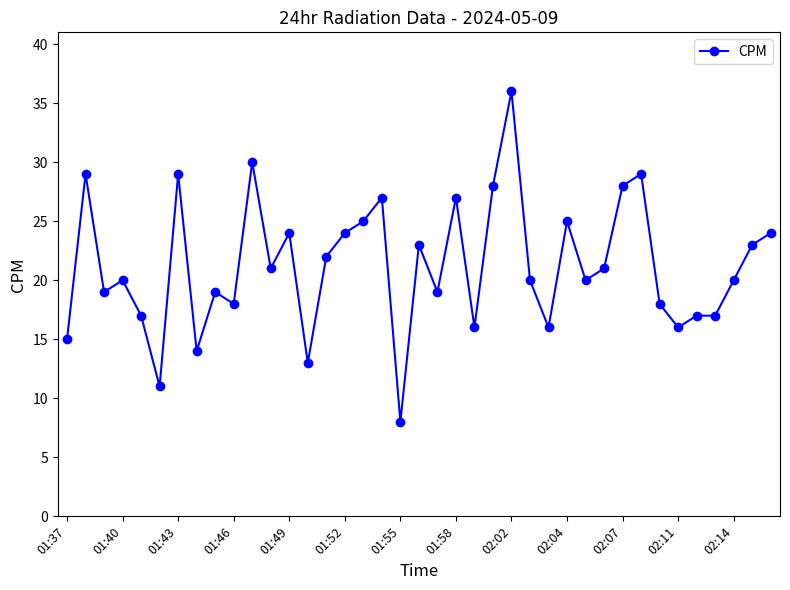

True or false: the data has more than 2 interior local peaks.

True